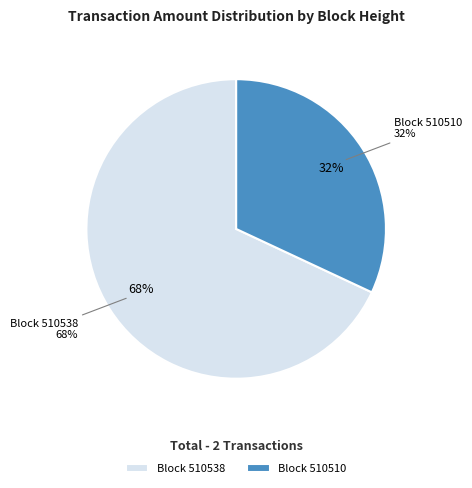

Which category has the smallest portion of the pie?

510510